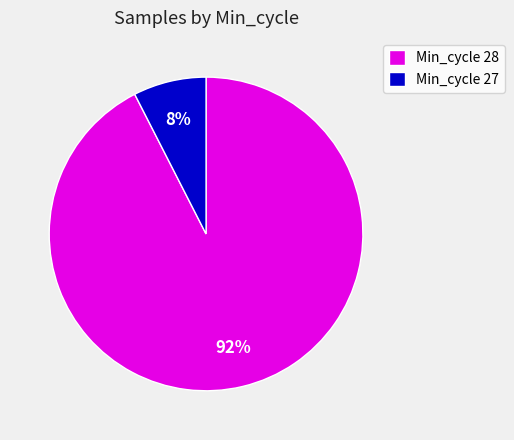

Is the sum of Min_cycle 27 and Min_cycle 28 greater than half?

Yes